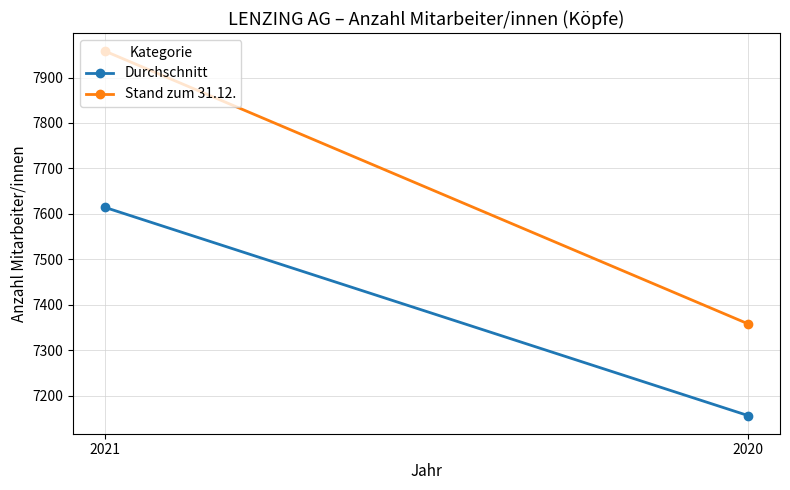

List the series in order of their peak value, lowest first.

Durchschnitt, Stand zum 31.12.